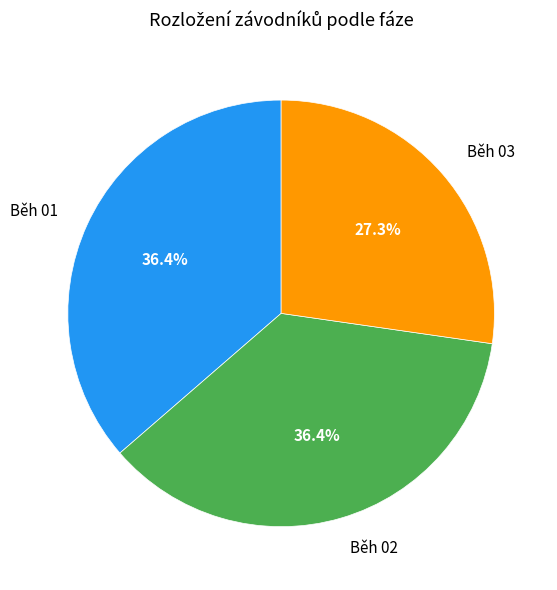

Does Běh 02 account for over 50% of the chart?

No